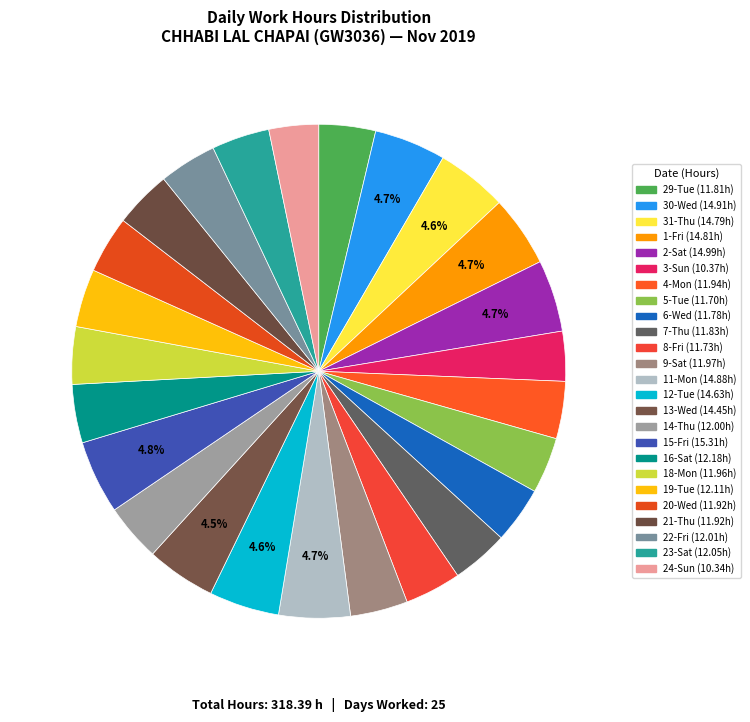

How many segments does this pie chart have?

25